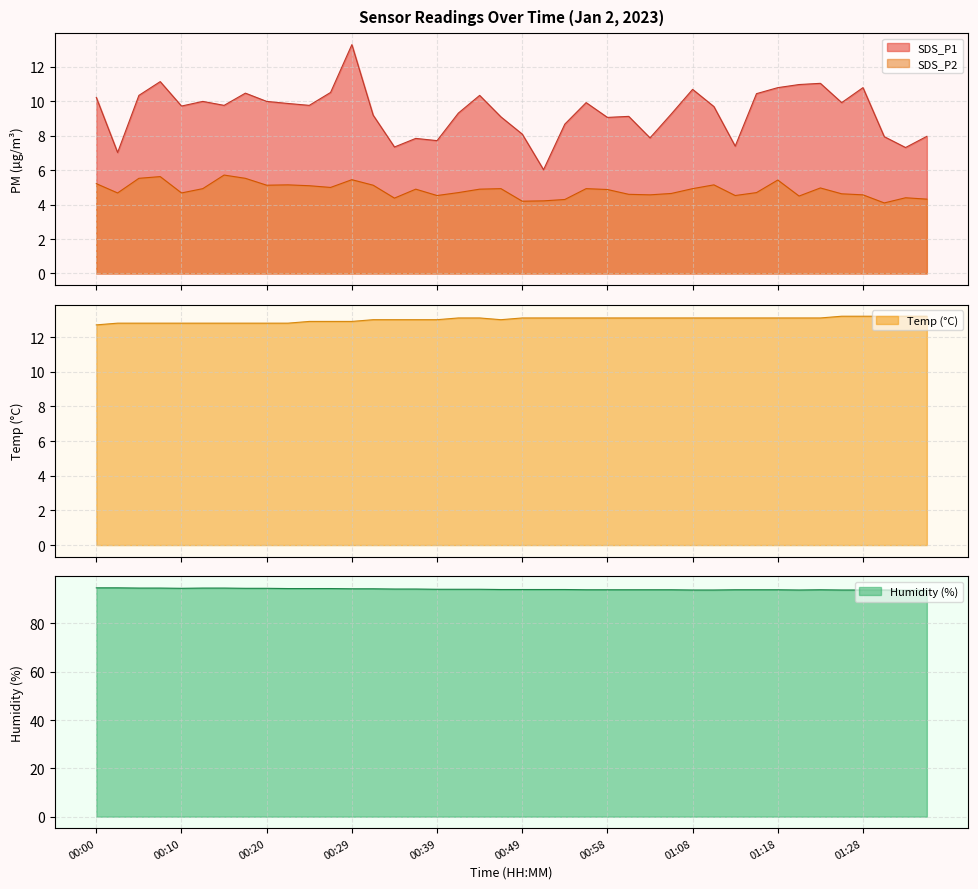

Is the value of SDS_P2 at 01:23 greater than the value of SDS_P1 at 00:49?

No